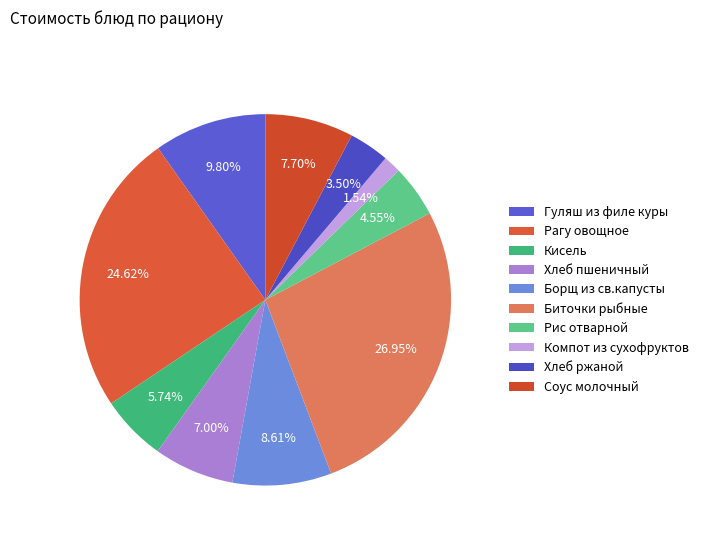

The Хлеб пшеничный slice represents 1% of the pie. True or false?

False